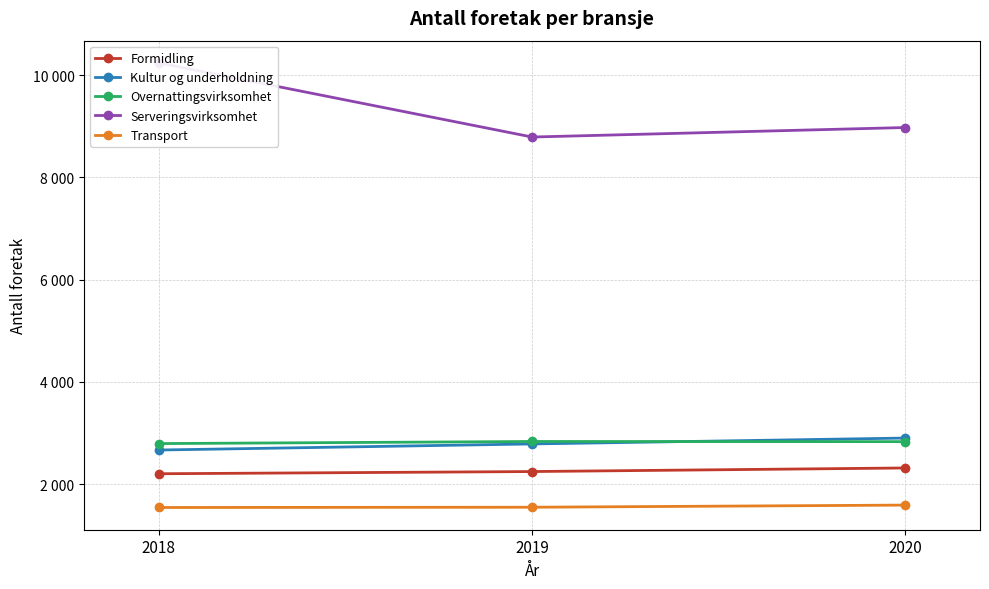

How many lines are shown in the chart?

5